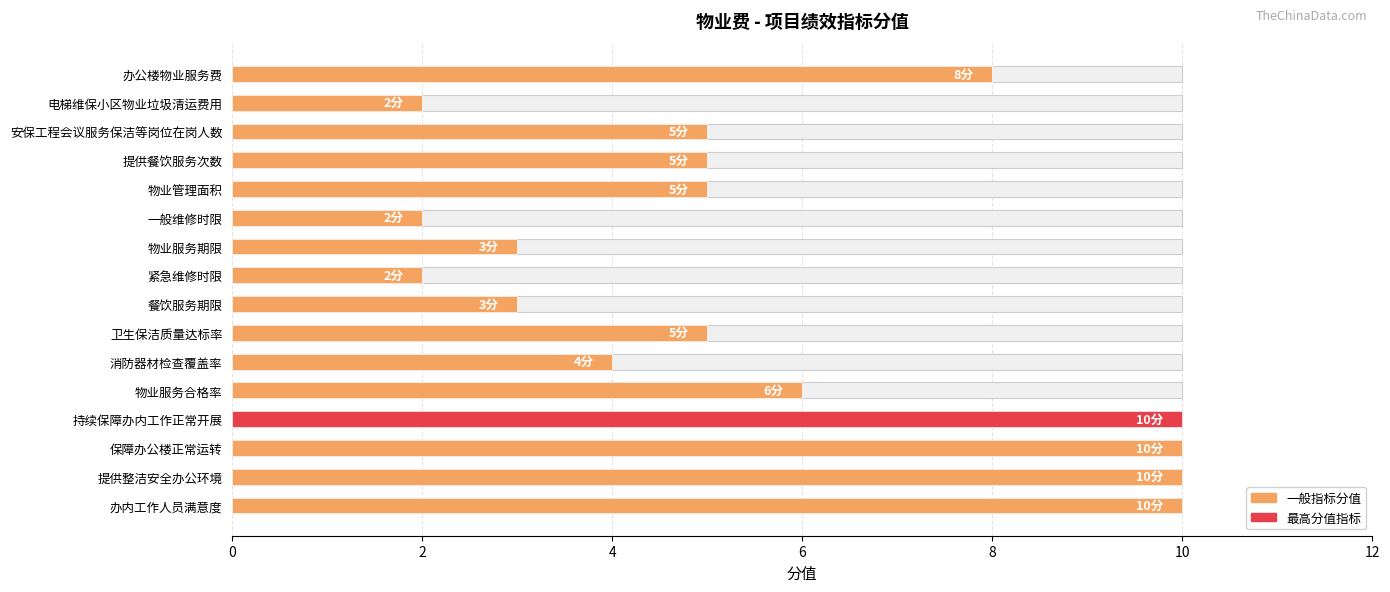

True or false: the data shows 1 at 一般维修时限.

False